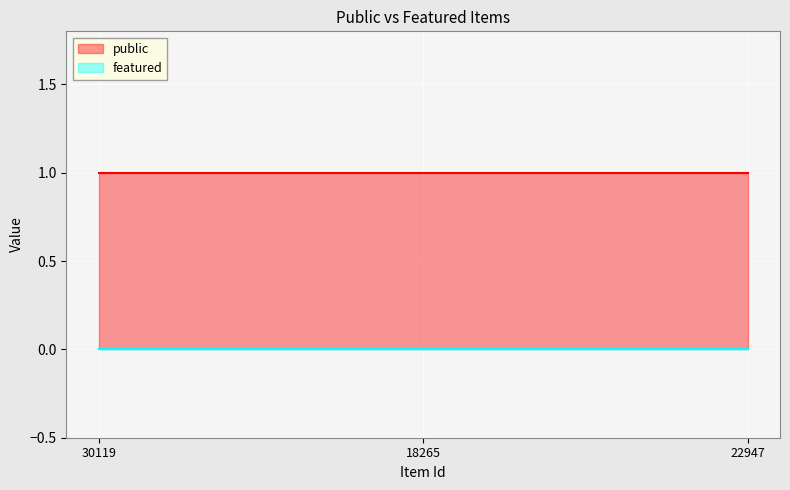

At which category does the chart reach its minimum across all series?

30119